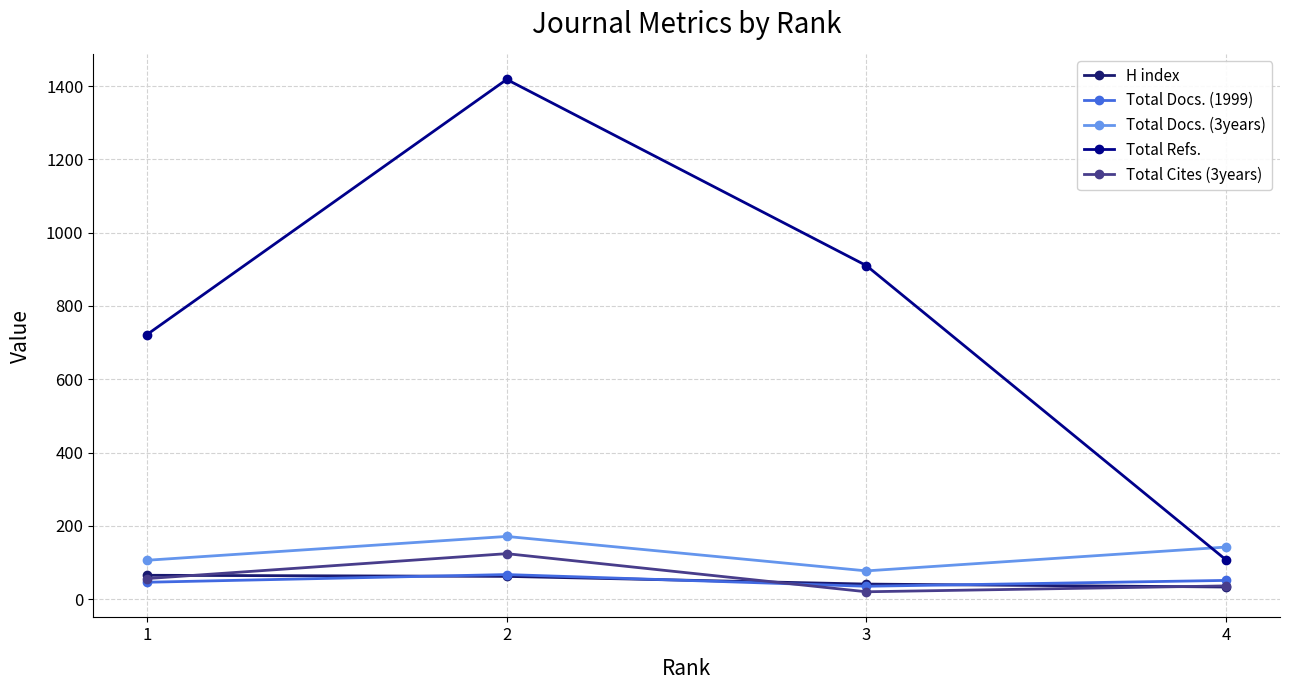

What is the value of the H index point at the 1st from the left?

65